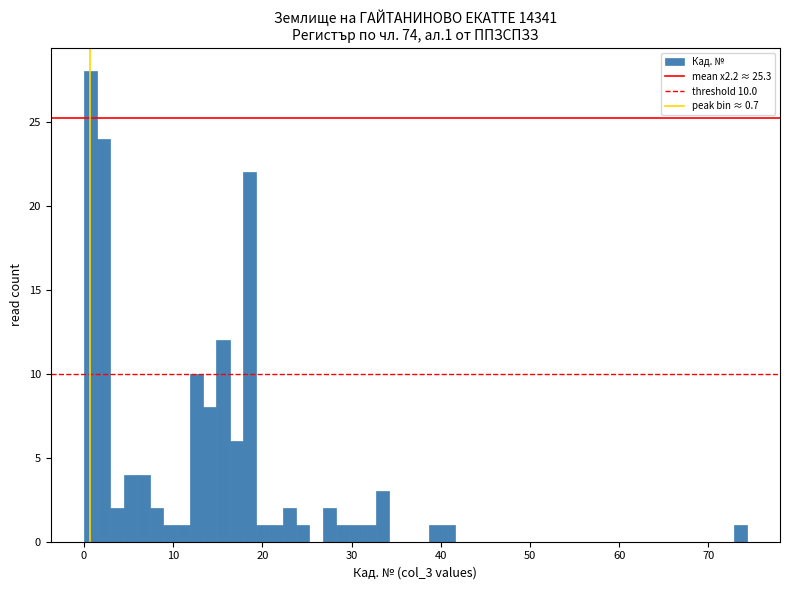

Read against the x-axis, roughly where is the centre of the tallest bar?

1